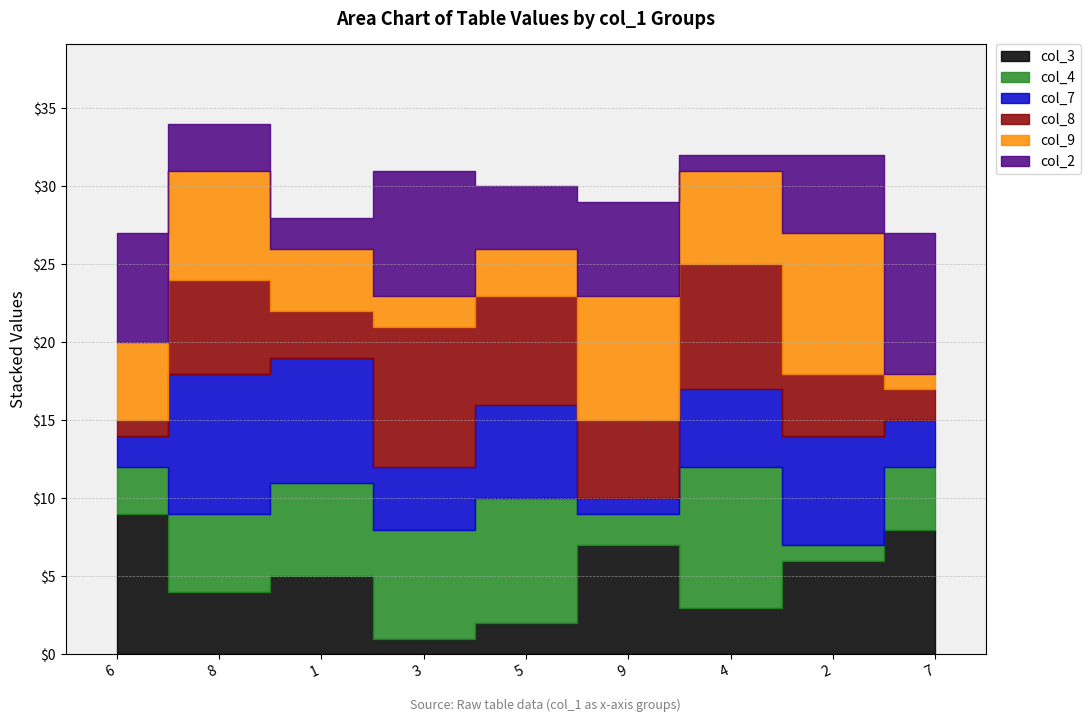

Between which two adjacent categories do col_9 and col_7 first intersect?

6 and 8